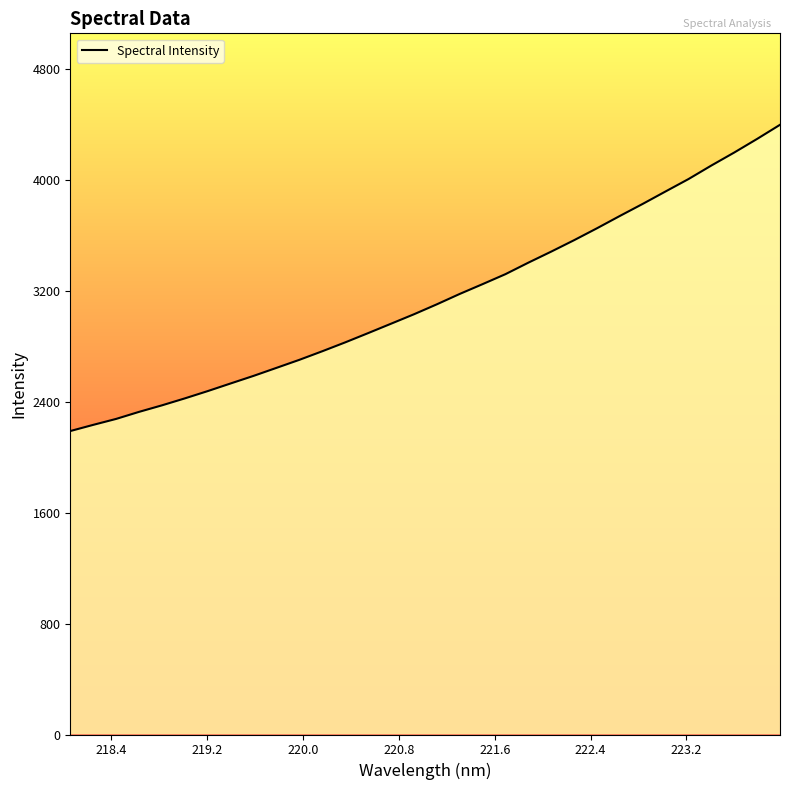

What is the difference between the maximum and minimum values?

2209.9